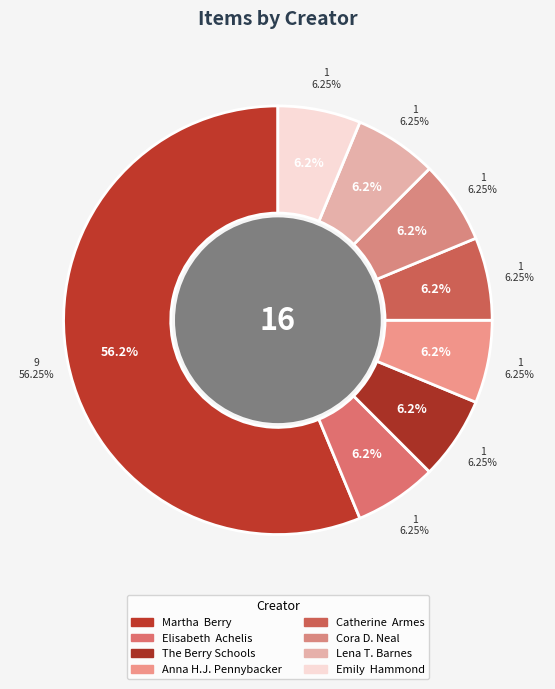

What is the largest slice in the pie chart?

Martha  Berry